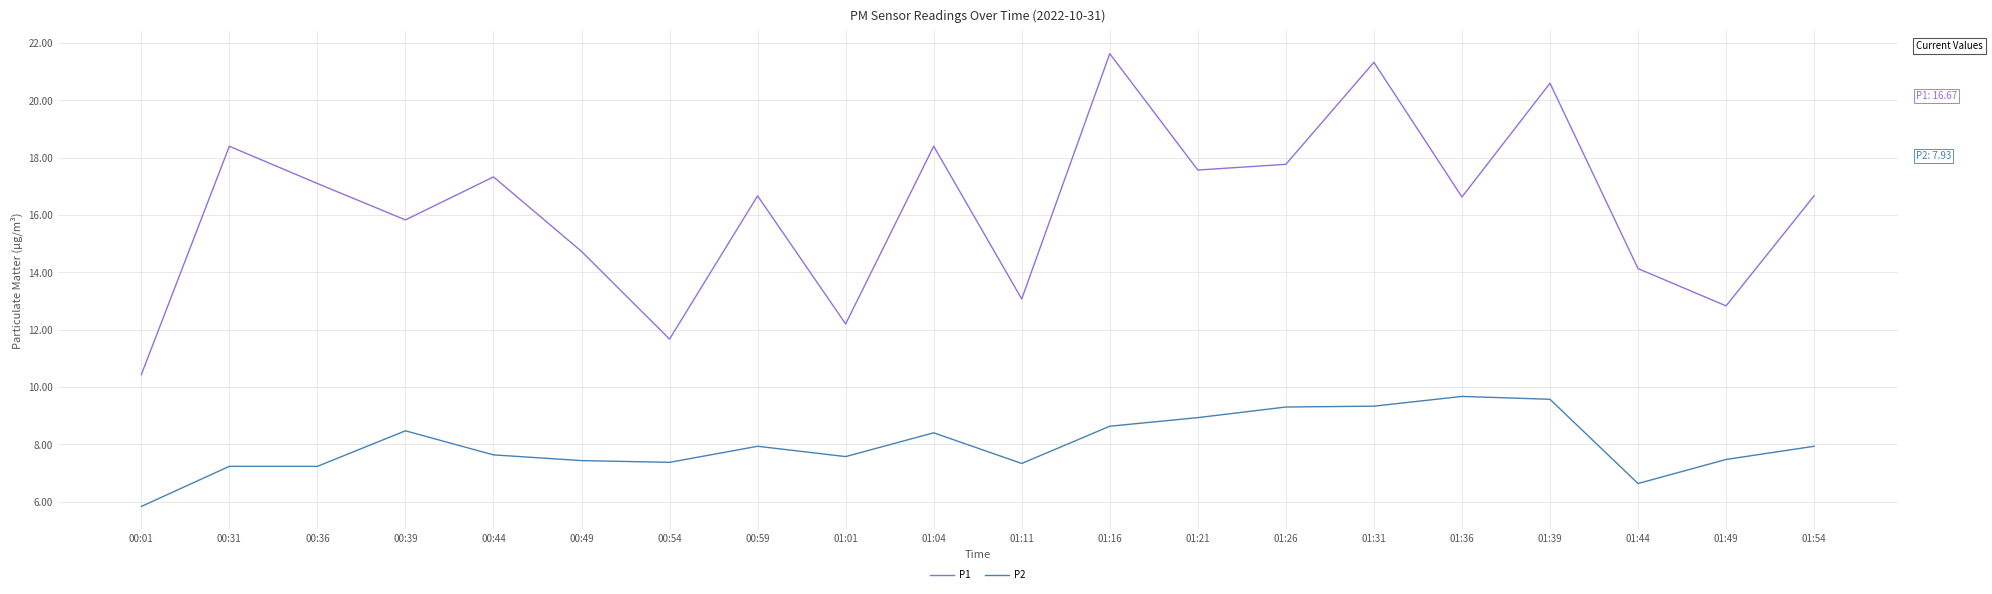

List the series in order of their overall mean, lowest first.

P2, P1